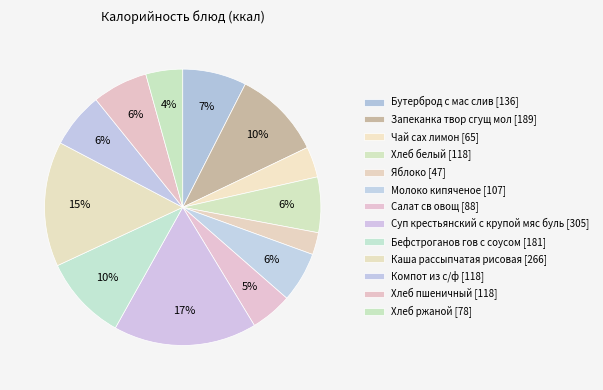

Does Хлеб белый account for over 50% of the chart?

No